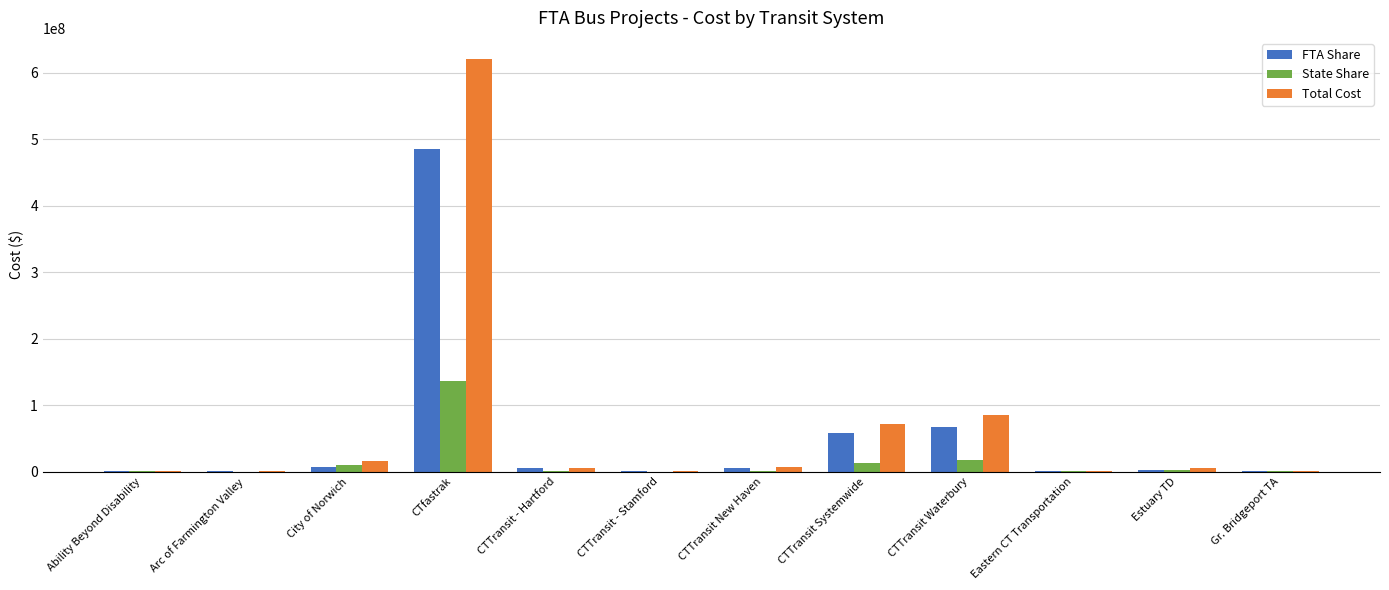

Is the value of State Share at CTTransit - Hartford greater than the value of Total Cost at City of Norwich?

No